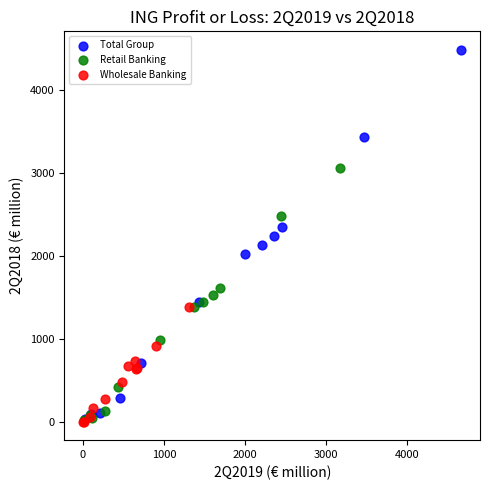

Which series reaches the maximum Y coordinate?

Total Group